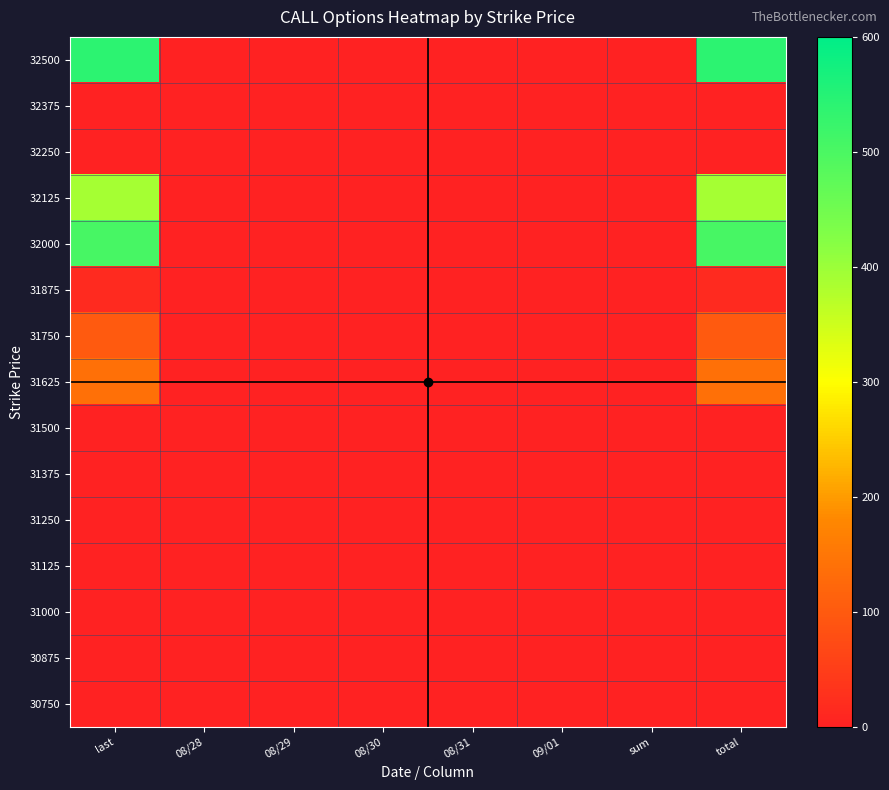

At which category is the sum across all series the highest?

last